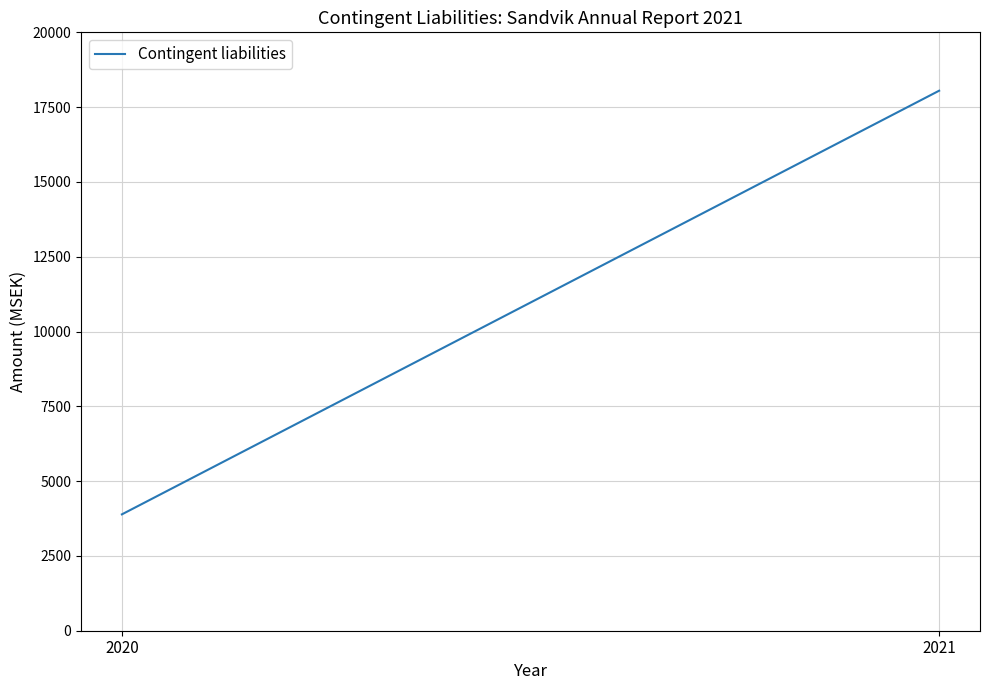

What is the change in value from 2020 to 2021?

+14160